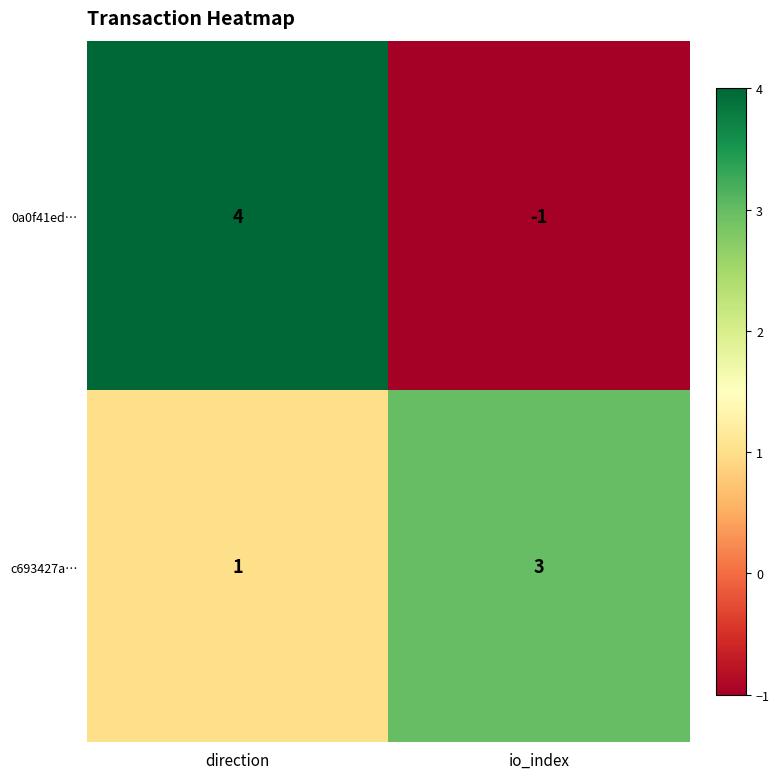

At io_index, list the series in order from largest to smallest.

c693427a…, 0a0f41ed…